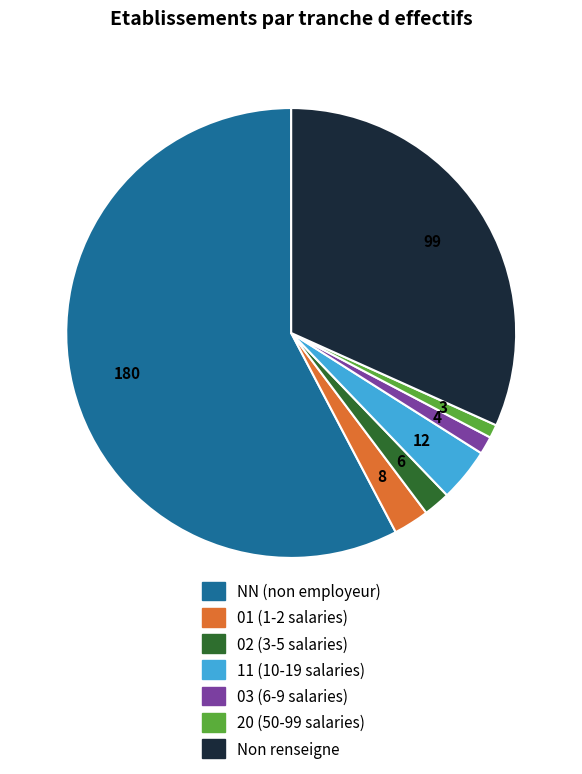

Does any single category account for the majority?

Yes